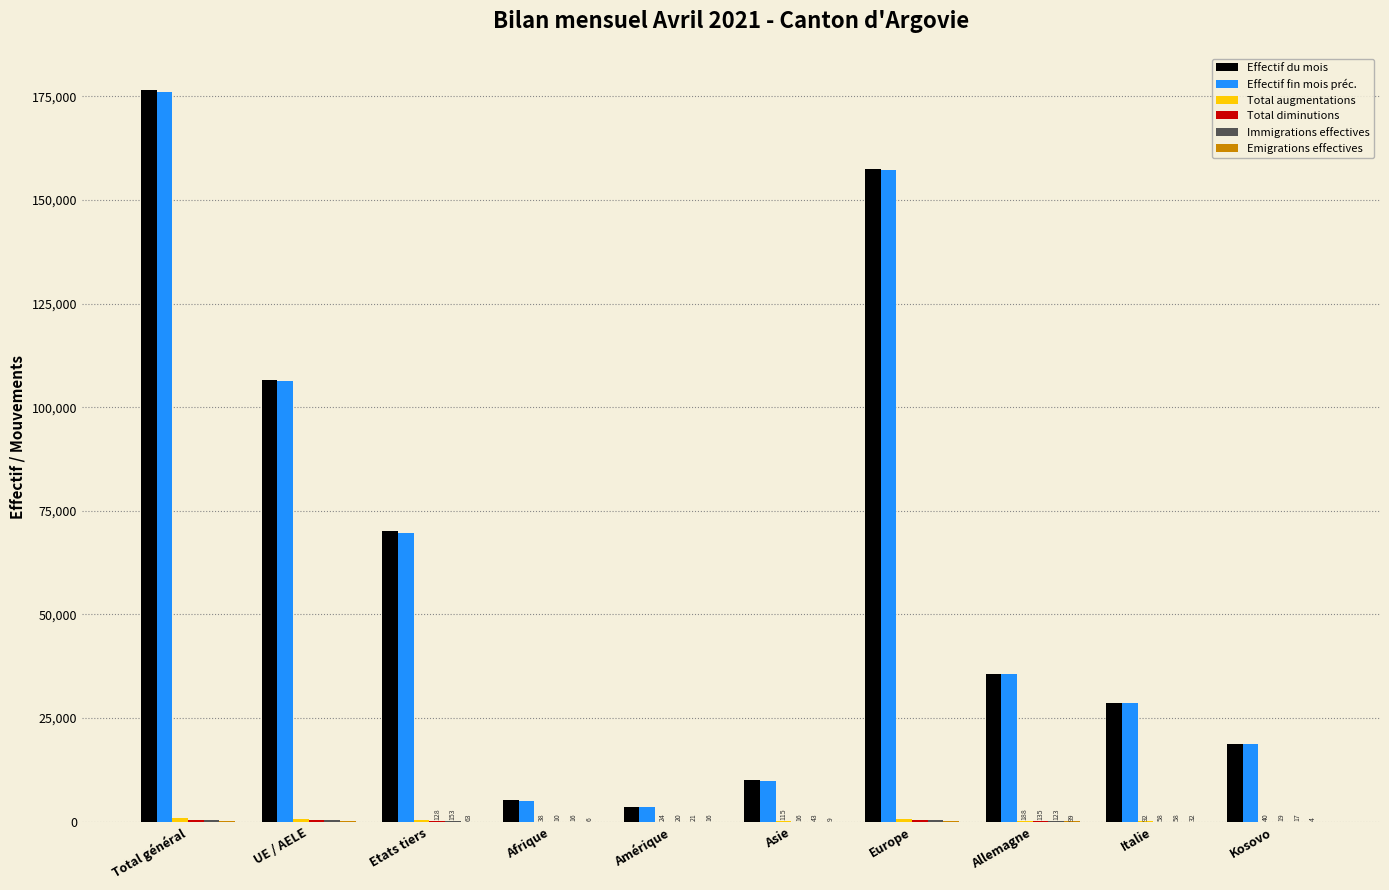

At which category is the sum across all series the highest?

Total général